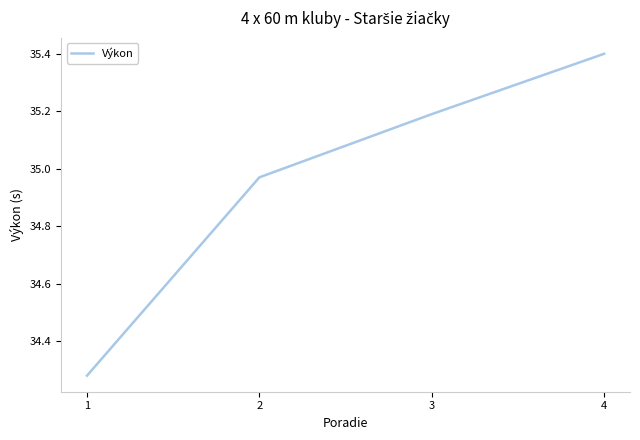

The chart shows a value of 12.4 at 2. True or false?

False